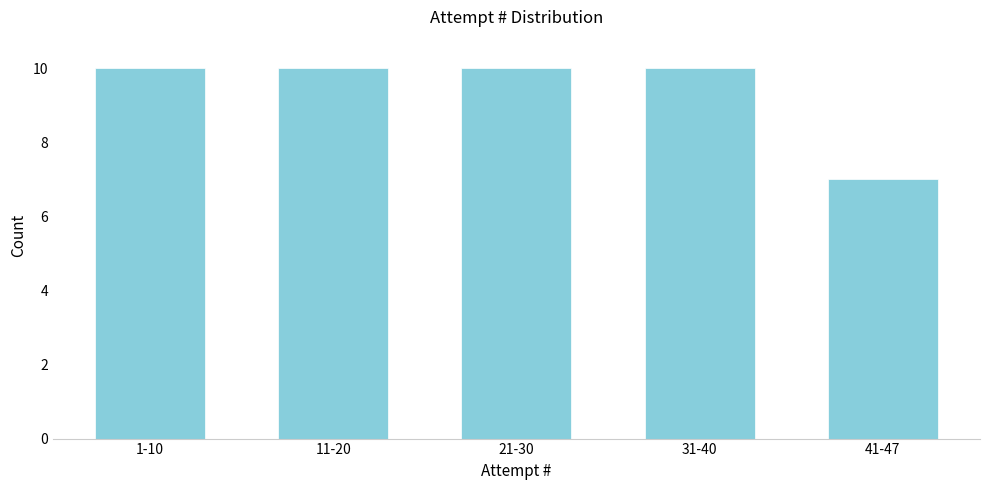

Reading left to right, transcribe all the data shown in this chart.

10	10	10	10	7